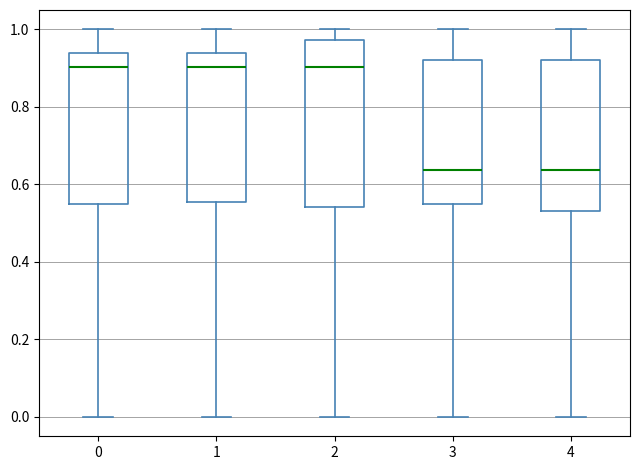

Where is the upper edge of the box at x = 4 on the y-axis? The values are not printed on the chart, so give them approximately, as read against the axis.

0.92